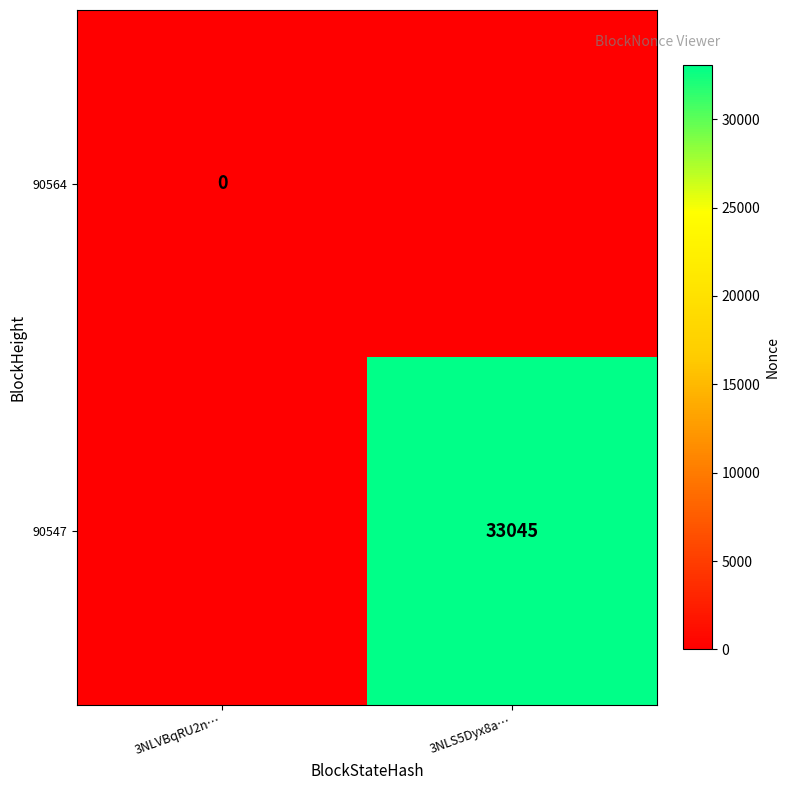

How many distinct data groups are displayed?

2